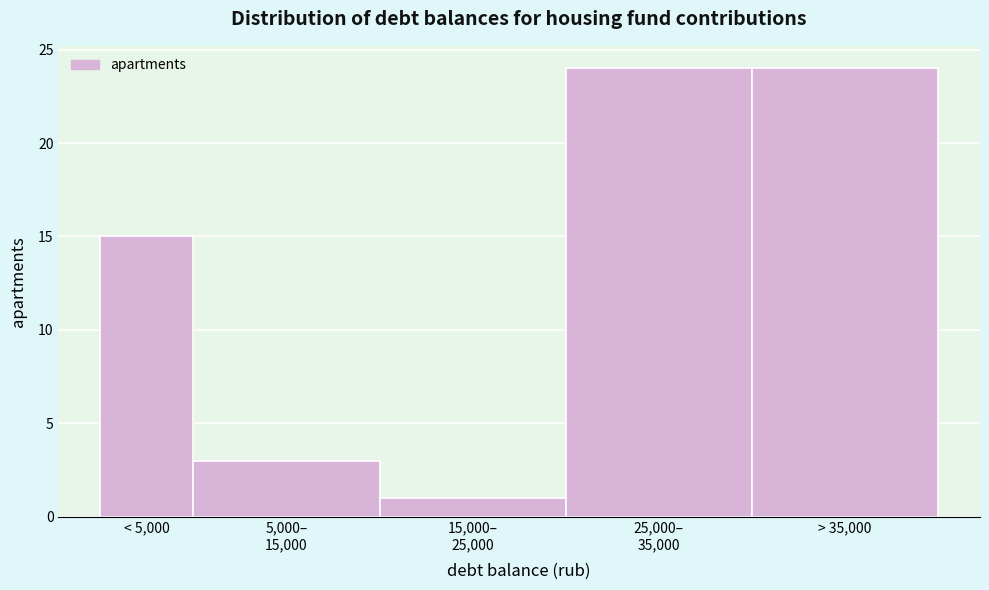

Reading left to right, transcribe all the data shown in this chart.

15	3	1	24	24